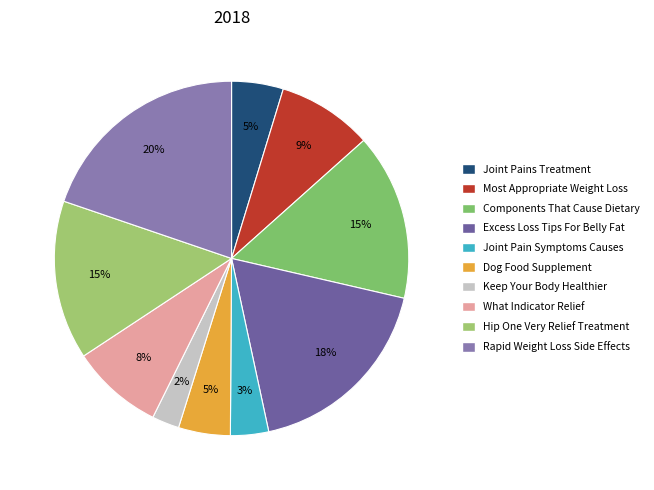

How many slices are in this pie chart?

10